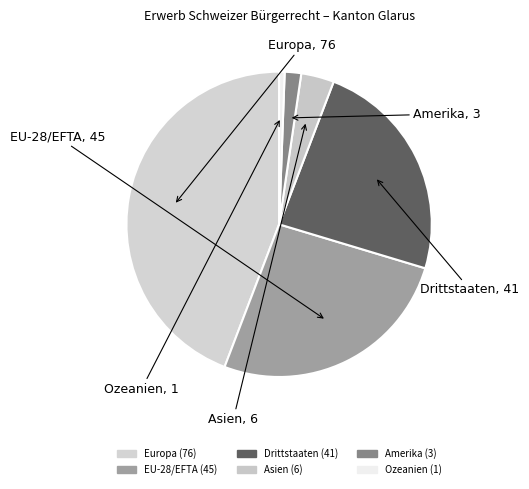

How many segments does this pie chart have?

6